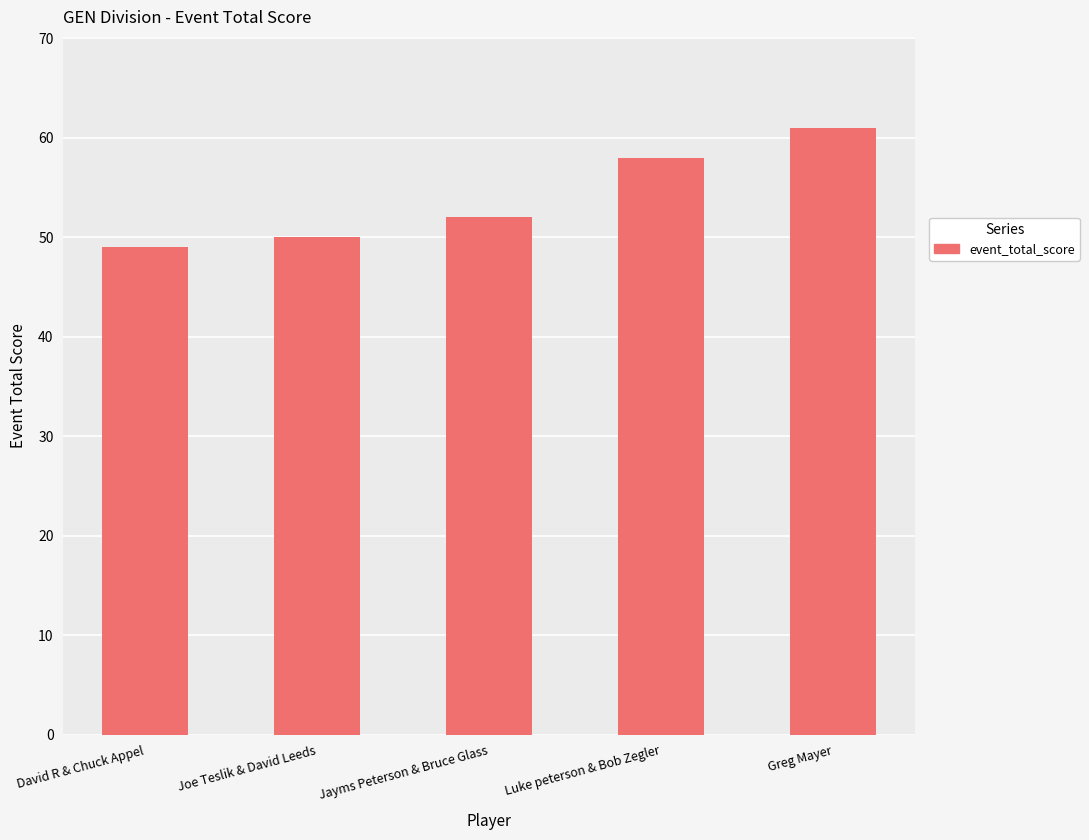

How many series are shown in this chart?

1